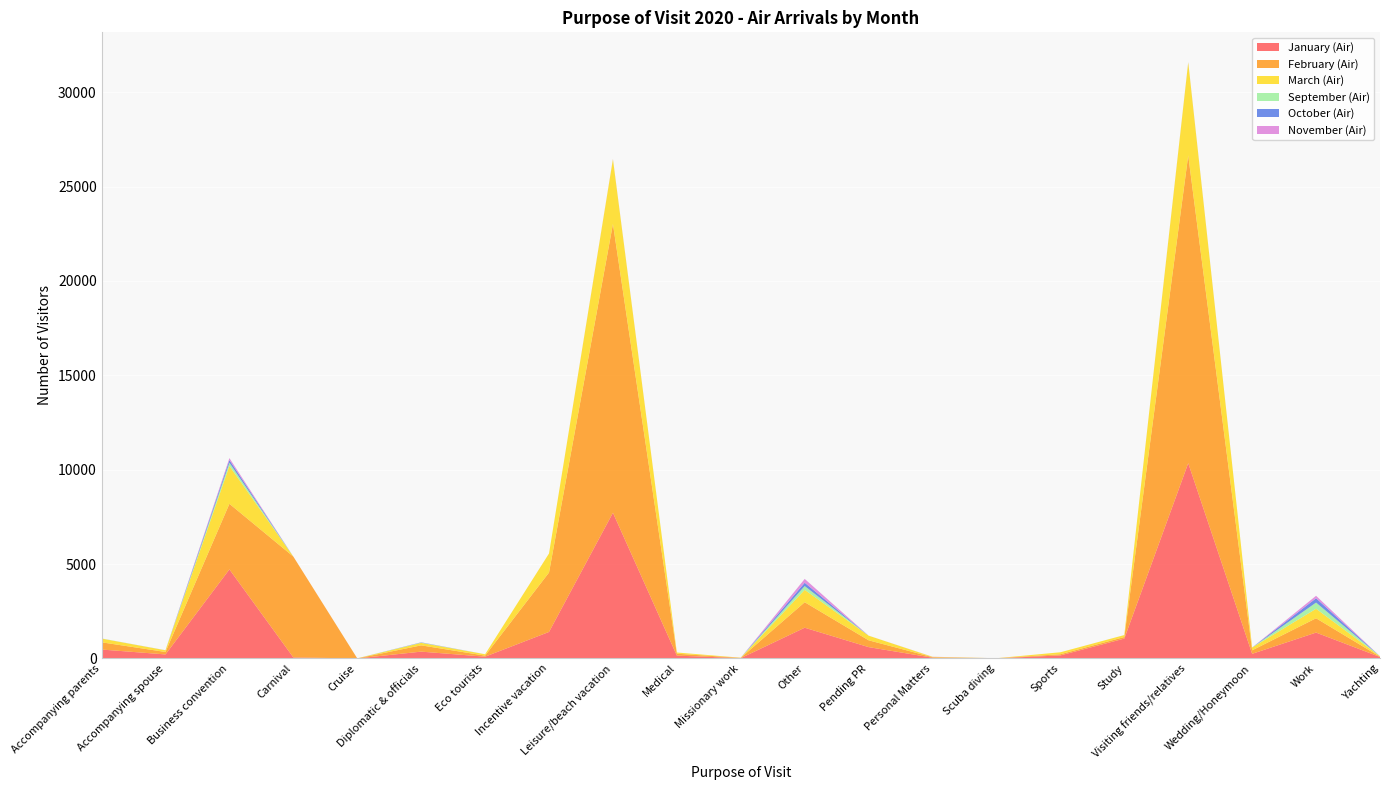

Reading right to left, what are all the values shown in this chart?

January (Air): Yachting=77	Work=1369	Wedding/Honeymoon=244	Visiting friends/relatives=10346	Study=1051	Sports=160	Scuba diving=5	Personal Matters=39	Pending PR=599	Other=1627	Missionary work=15	Medical=149	Leisure/beach vacation=7718	Incentive vacation=1404	Eco tourists=93	Diplomatic & officials=360	Cruise=0	Carnival=53	Business convention=4718	Accompanying spouse=212	Accompanying parents=471
February (Air): Yachting=15	Work=759	Wedding/Honeymoon=185	Visiting friends/relatives=16304	Study=83	Sports=62	Scuba diving=5	Personal Matters=26	Pending PR=361	Other=1351	Missionary work=15	Medical=100	Leisure/beach vacation=15304	Incentive vacation=3147	Eco tourists=55	Diplomatic & officials=332	Cruise=2	Carnival=5344	Business convention=3475	Accompanying spouse=130	Accompanying parents=383
March (Air): Yachting=22	Work=504	Wedding/Honeymoon=148	Visiting friends/relatives=4930	Study=103	Sports=104	Scuba diving=1	Personal Matters=18	Pending PR=245	Other=657	Missionary work=8	Medical=65	Leisure/beach vacation=3429	Incentive vacation=1010	Eco tourists=73	Diplomatic & officials=131	Cruise=2	Carnival=0	Business convention=2004	Accompanying spouse=87	Accompanying parents=197
September (Air): Yachting=0	Work=327	Wedding/Honeymoon=0	Visiting friends/relatives=0	Study=0	Sports=0	Scuba diving=0	Personal Matters=1	Pending PR=1	Other=199	Missionary work=0	Medical=0	Leisure/beach vacation=2	Incentive vacation=0	Eco tourists=0	Diplomatic & officials=16	Cruise=0	Carnival=0	Business convention=172	Accompanying spouse=2	Accompanying parents=7
October (Air): Yachting=0	Work=227	Wedding/Honeymoon=0	Visiting friends/relatives=7	Study=1	Sports=0	Scuba diving=0	Personal Matters=0	Pending PR=0	Other=176	Missionary work=0	Medical=0	Leisure/beach vacation=0	Incentive vacation=0	Eco tourists=0	Diplomatic & officials=11	Cruise=0	Carnival=0	Business convention=143	Accompanying spouse=2	Accompanying parents=0
November (Air): Yachting=0	Work=133	Wedding/Honeymoon=1	Visiting friends/relatives=8	Study=0	Sports=0	Scuba diving=0	Personal Matters=5	Pending PR=1	Other=203	Missionary work=0	Medical=0	Leisure/beach vacation=13	Incentive vacation=0	Eco tourists=0	Diplomatic & officials=5	Cruise=0	Carnival=0	Business convention=103	Accompanying spouse=1	Accompanying parents=1